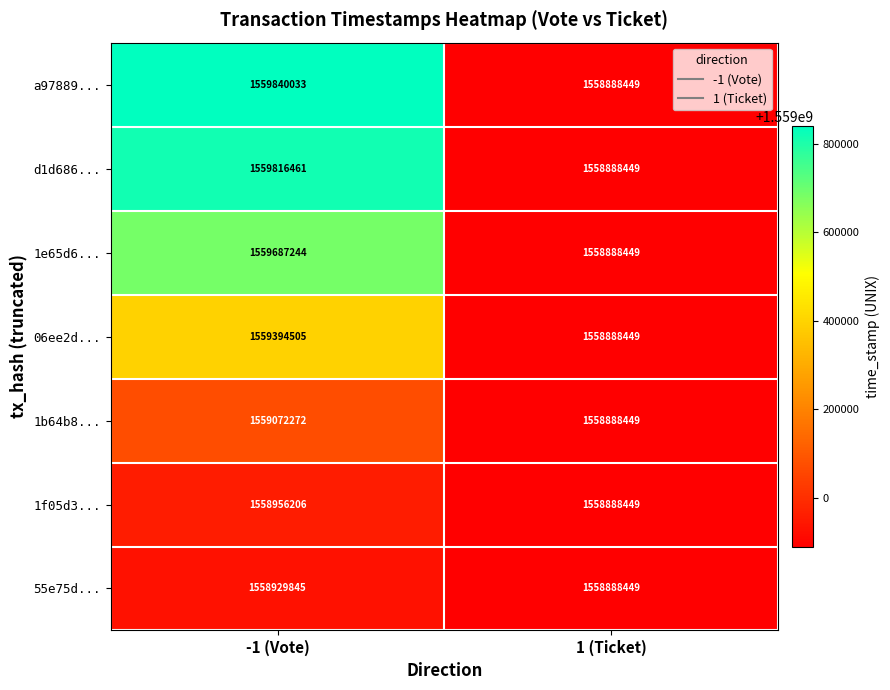

The value of 55e75d... at -1 (Vote) is 1558929845. True or false?

True